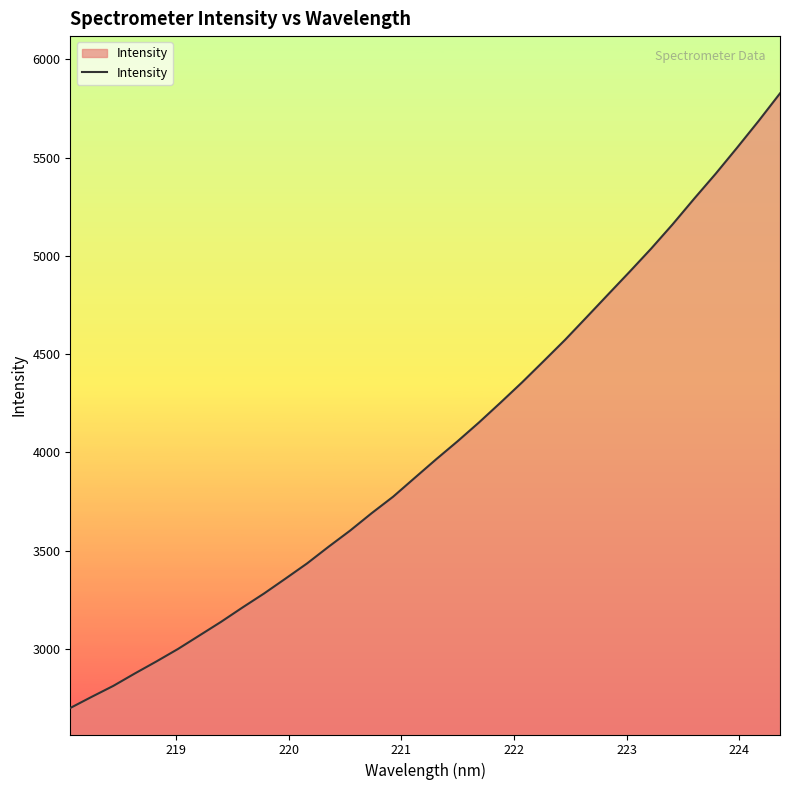

What is the difference between the maximum and minimum values?

3128.2